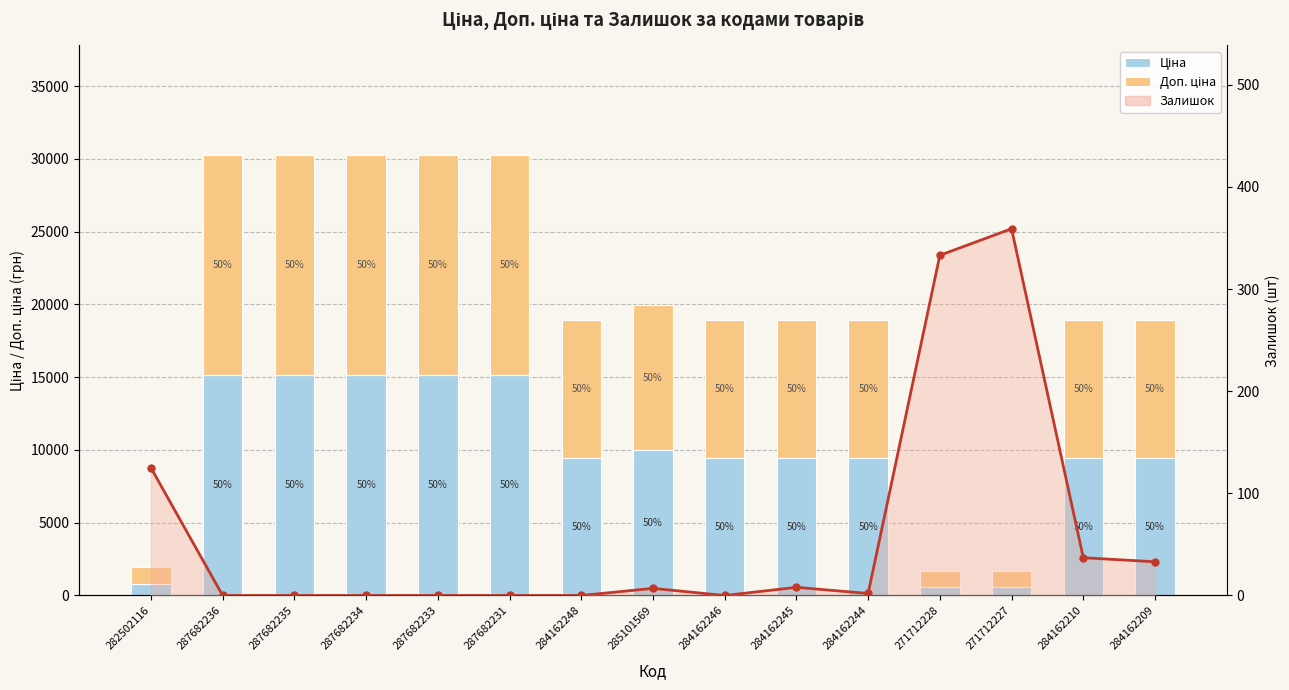

How many positive values does the Залишок series have?

8